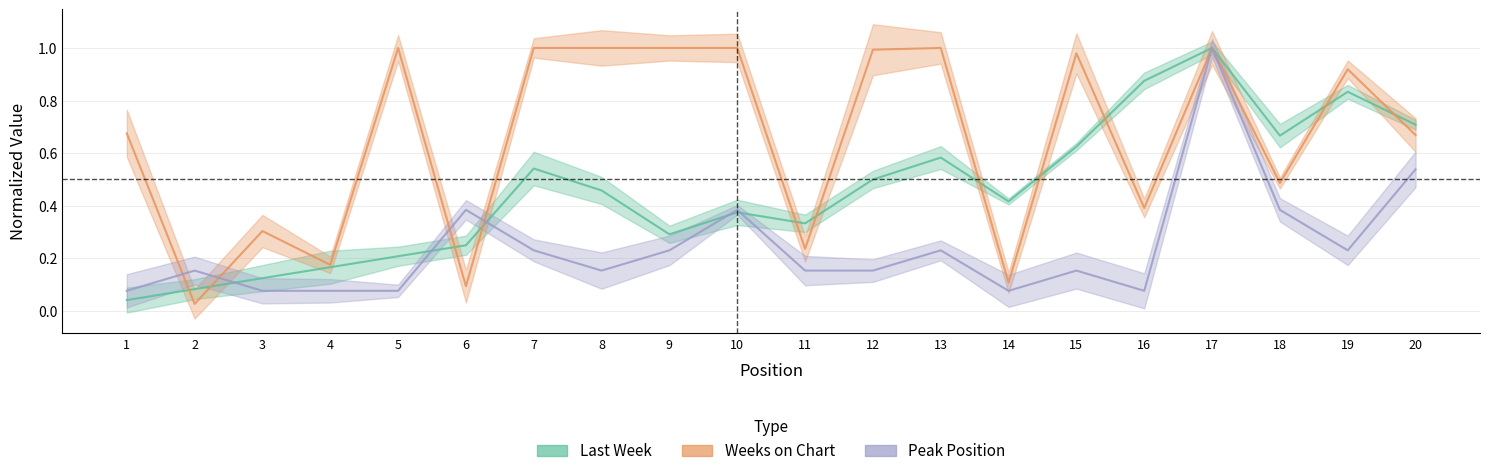

What is the value of the Peak Position point at the 9th from the left?

0.2